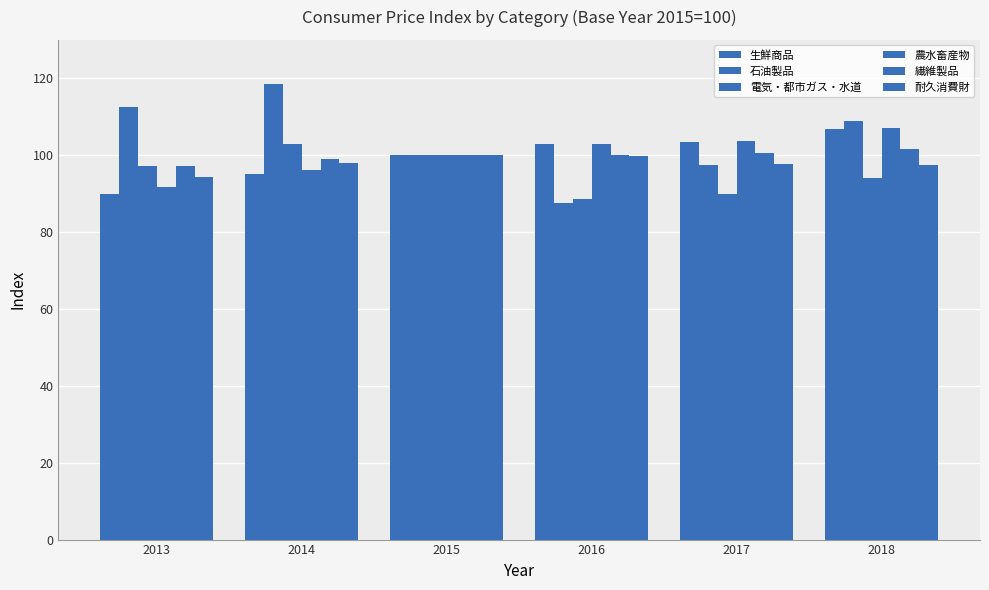

How many data points does each series have?

6